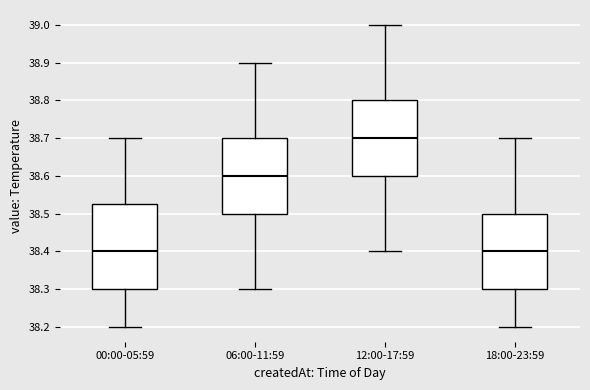

Where is the upper edge of the box for 18:00-23:59 on the y-axis? The values are not printed on the chart, so give them approximately, as read against the axis.

38.50